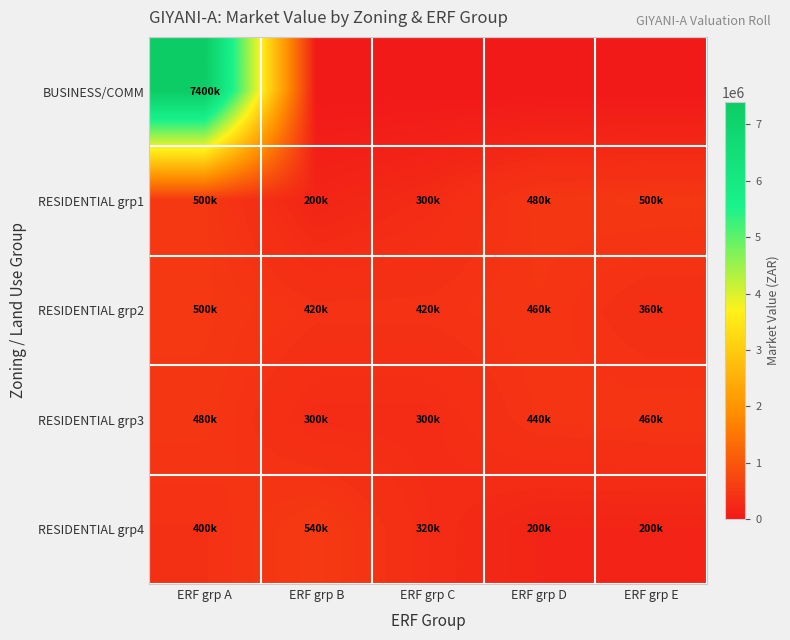

Reading right to left, what are all the values shown in this chart?

BUSINESS/COMM: ERF grp E=0	ERF grp D=0	ERF grp C=0	ERF grp B=0	ERF grp A=7400000
RESIDENTIAL grp1: ERF grp E=500000	ERF grp D=480000	ERF grp C=300000	ERF grp B=200000	ERF grp A=500000
RESIDENTIAL grp2: ERF grp E=360000	ERF grp D=460000	ERF grp C=420000	ERF grp B=420000	ERF grp A=500000
RESIDENTIAL grp3: ERF grp E=460000	ERF grp D=440000	ERF grp C=300000	ERF grp B=300000	ERF grp A=480000
RESIDENTIAL grp4: ERF grp E=200000	ERF grp D=200000	ERF grp C=320000	ERF grp B=540000	ERF grp A=400000